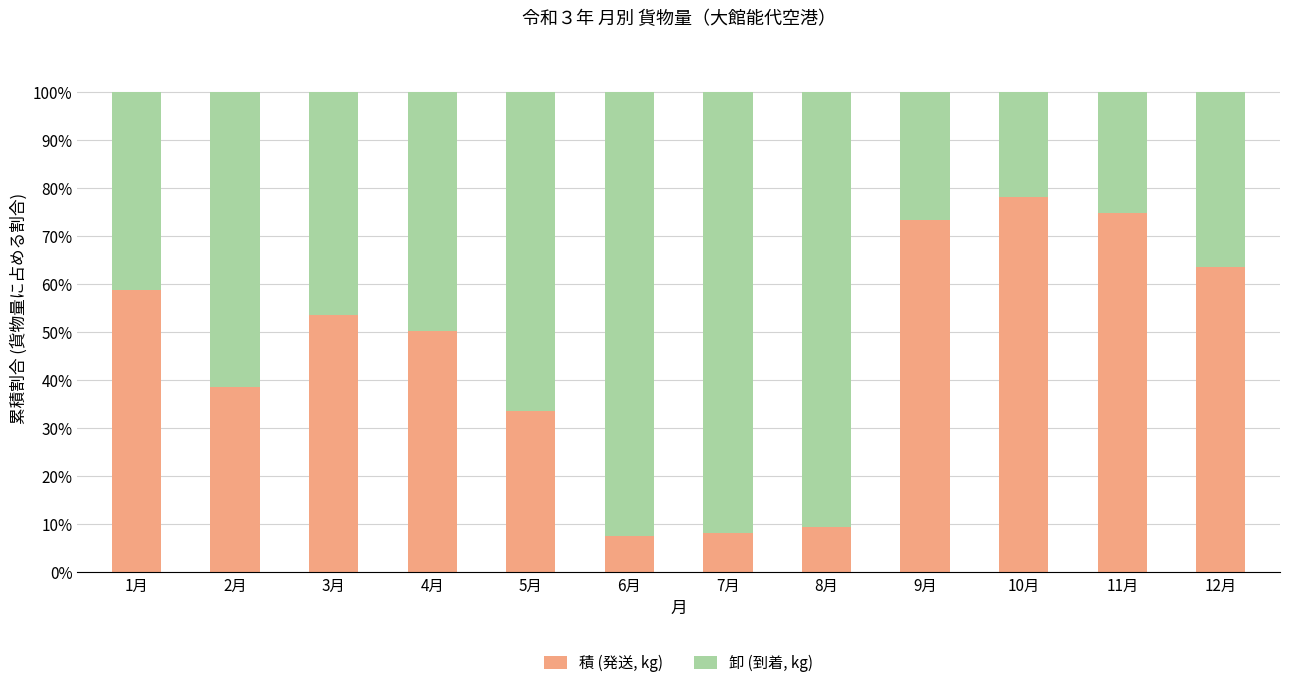

Count the number of data series in this chart.

2